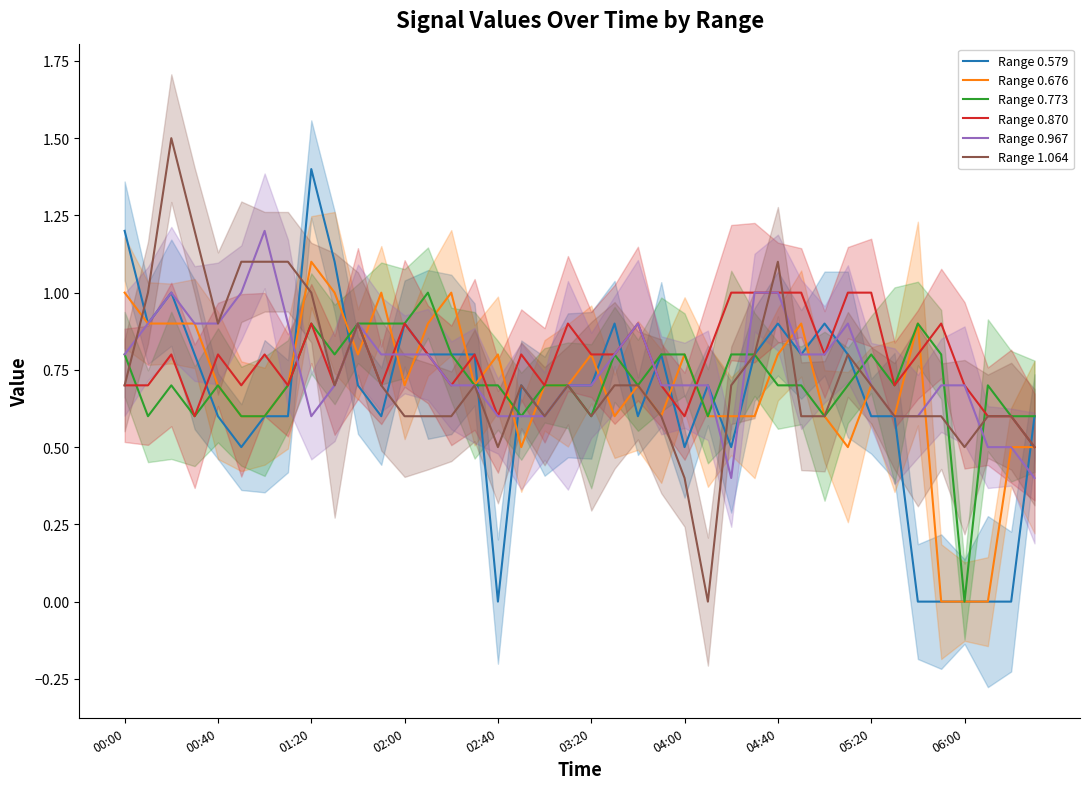

Is it true that Range 0.870 equals 1.5 at 04:40?

False